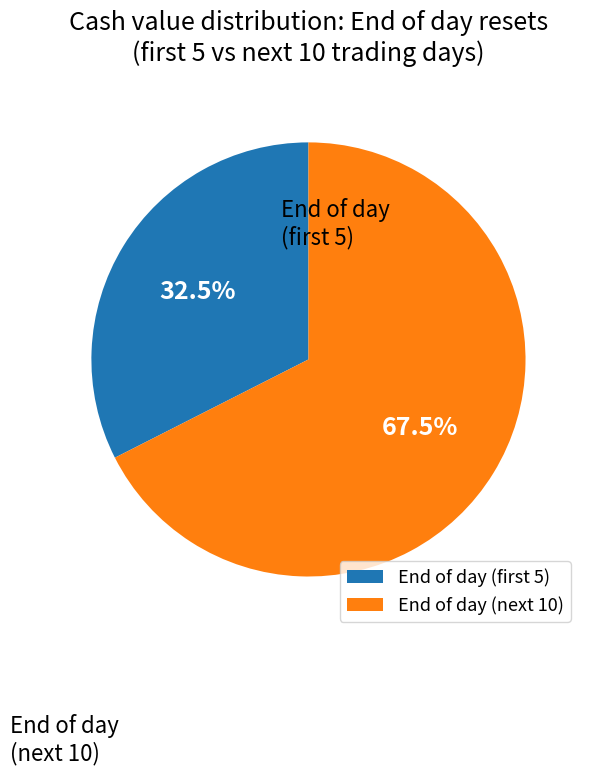

Which slice is the smallest?

End of day (first 5)